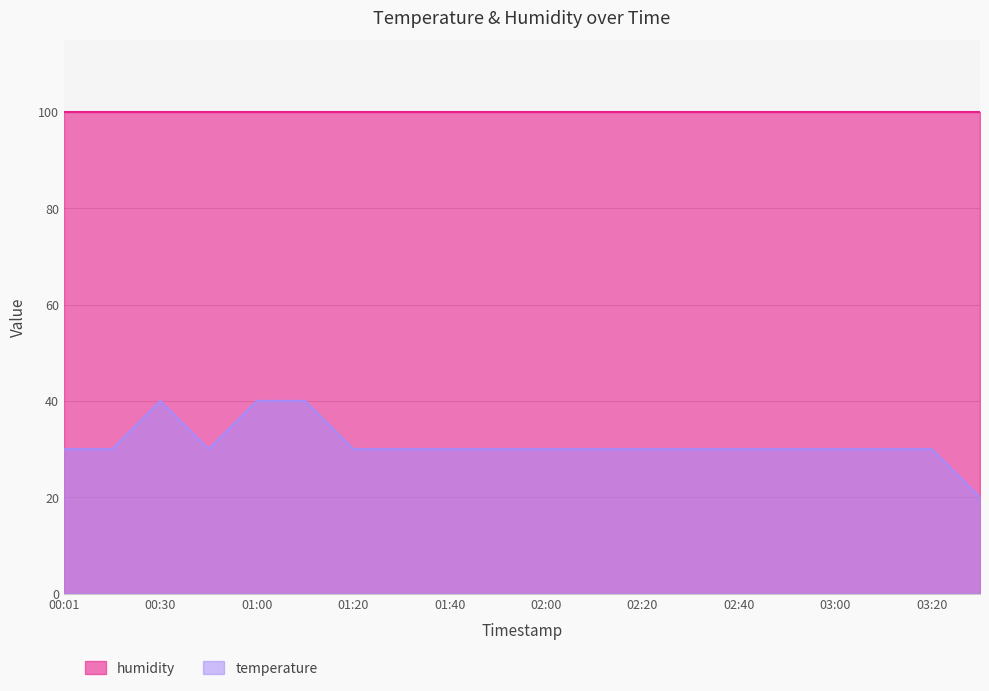

Count the number of data series in this chart.

2